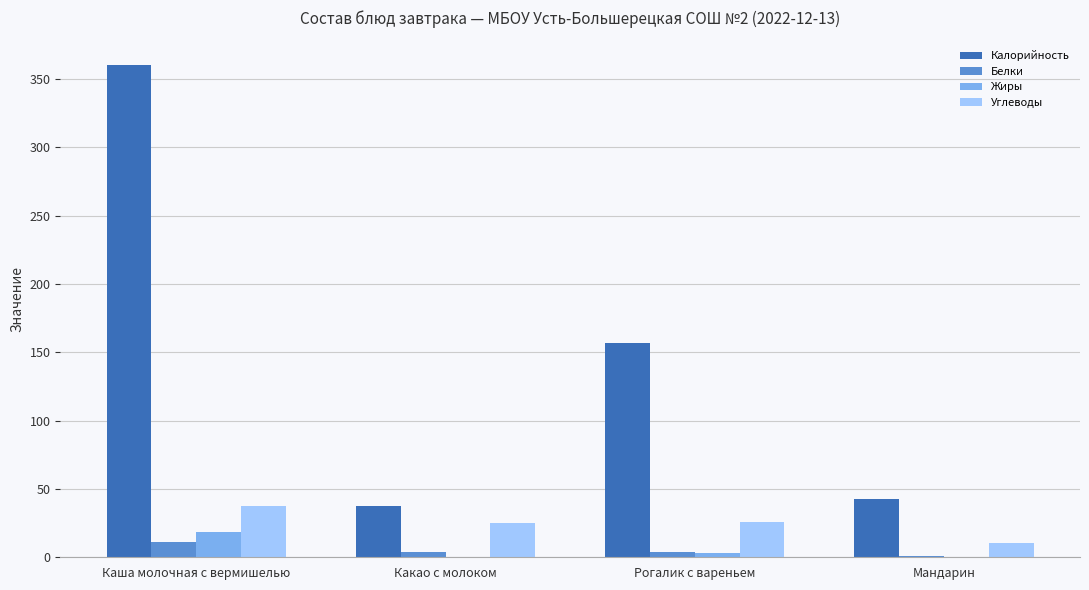

At which label does Калорийность reach its peak?

Каша молочная с вермишелью